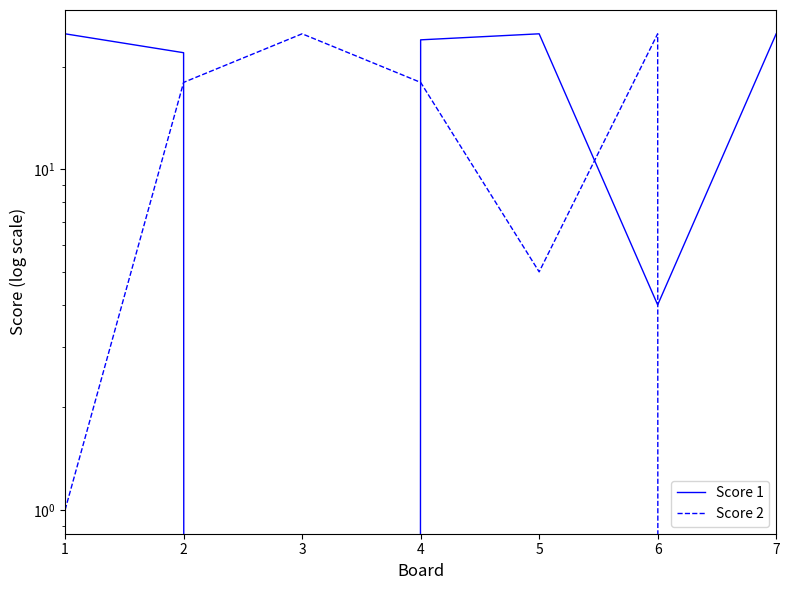

Reading left to right, list all the values displayed in this chart.

Score 1: 25	22	0	24	25	4	25
Score 2: 1	18	25	18	5	25	0